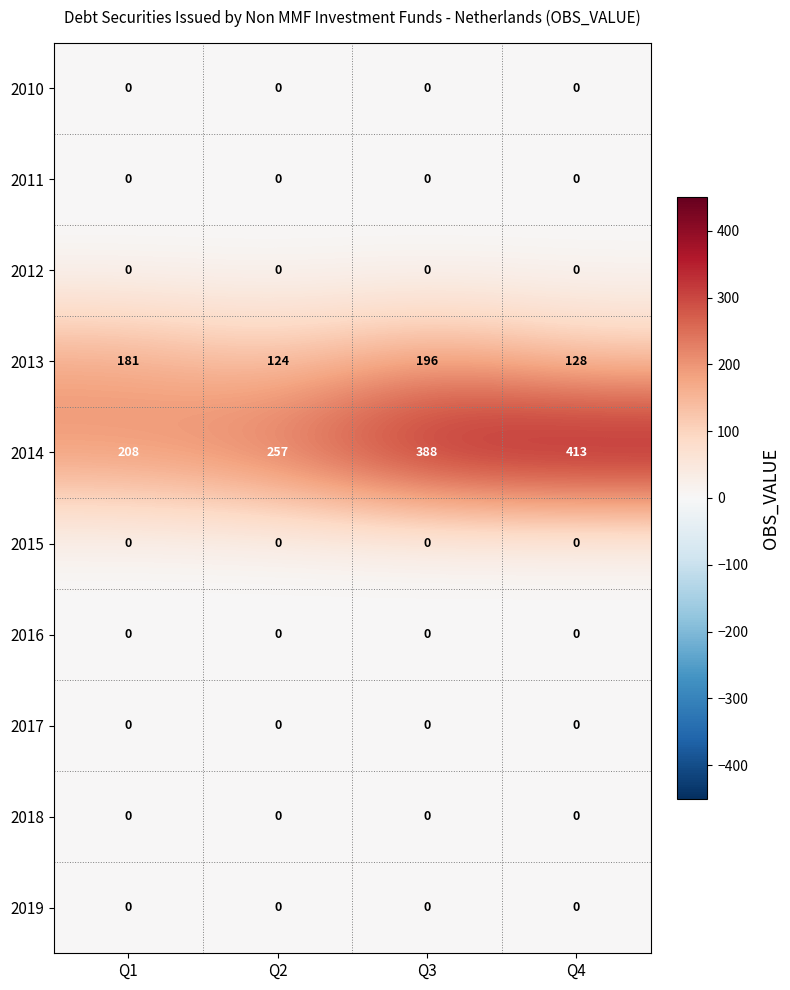

How many data points does each series have?

4